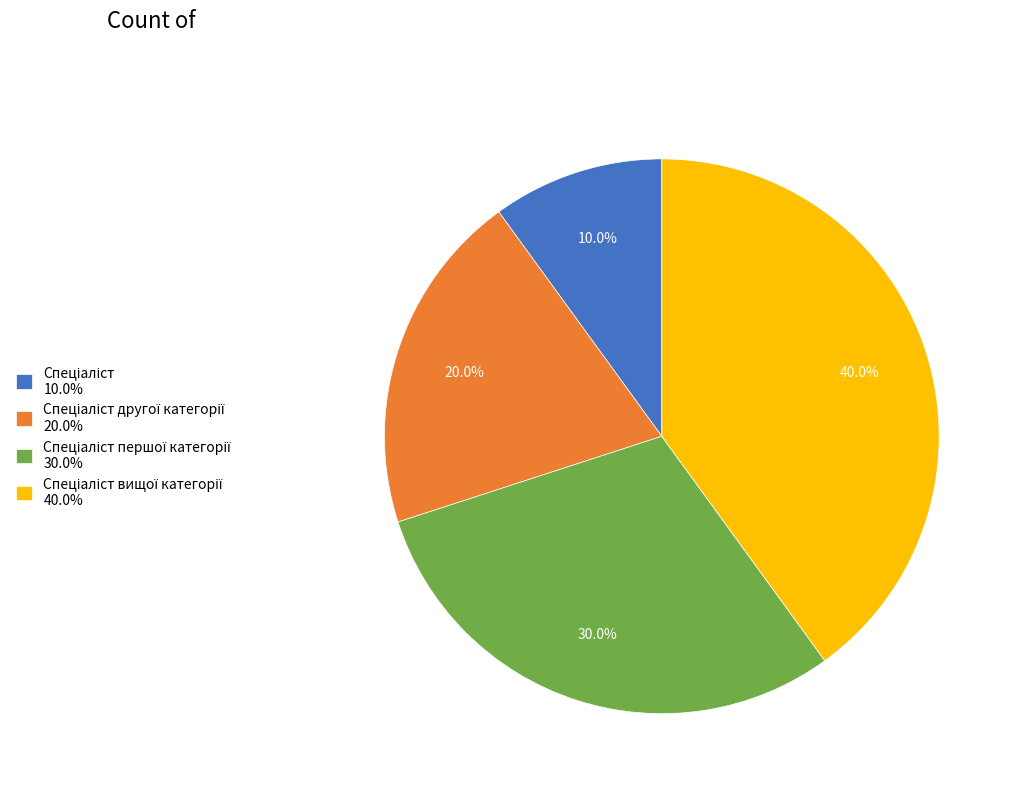

How many slices are in this pie chart?

4